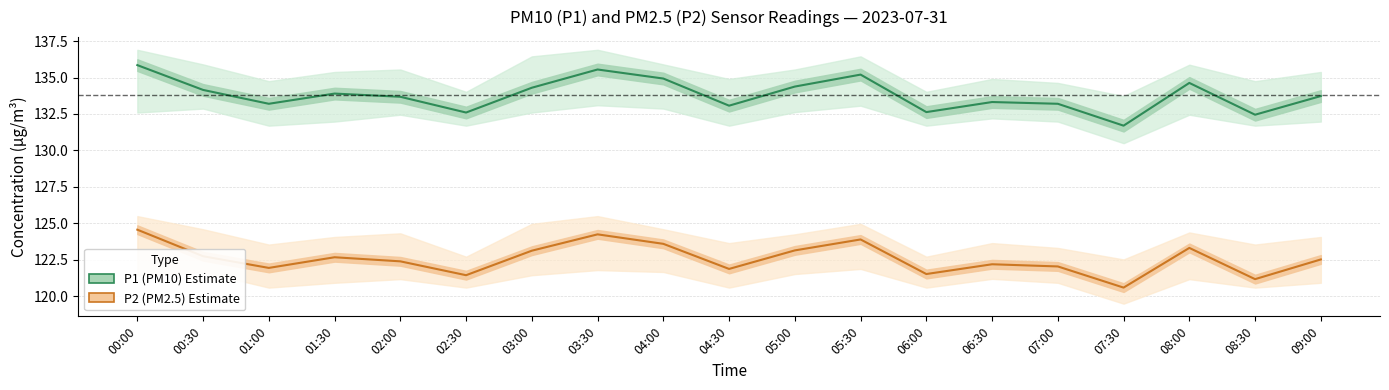

Which category has the lowest value in the P1 (PM10) Estimate series?

07:30